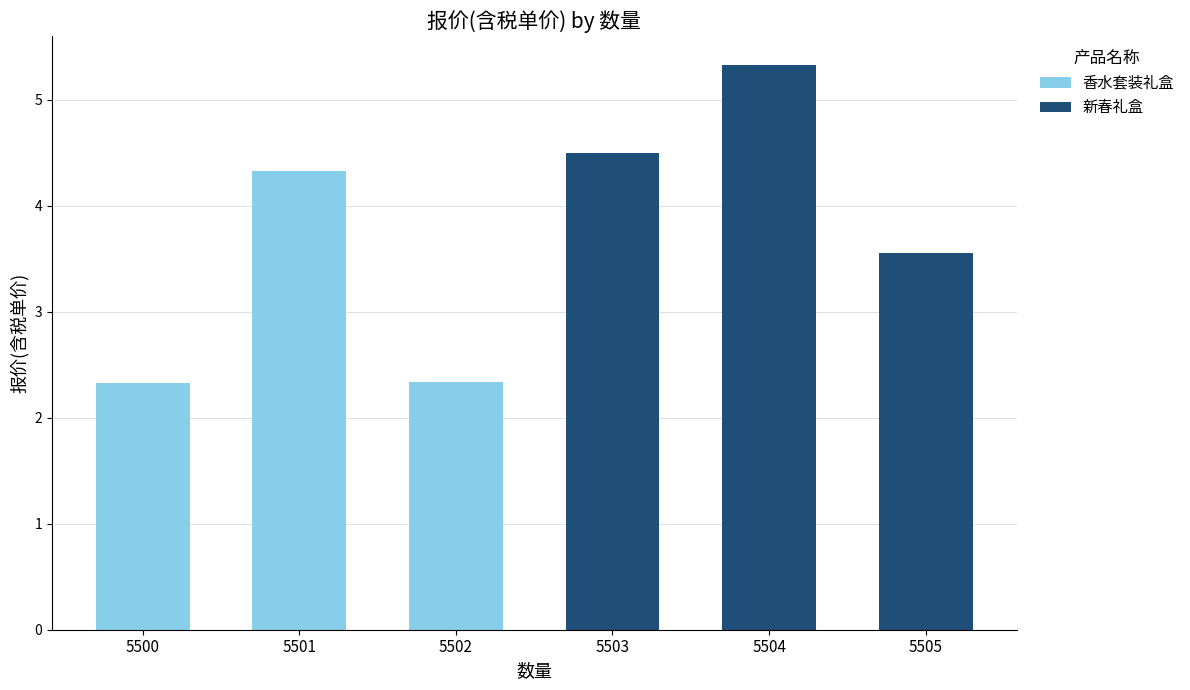

How many data points in 香水套装礼盒 are above 2?

3